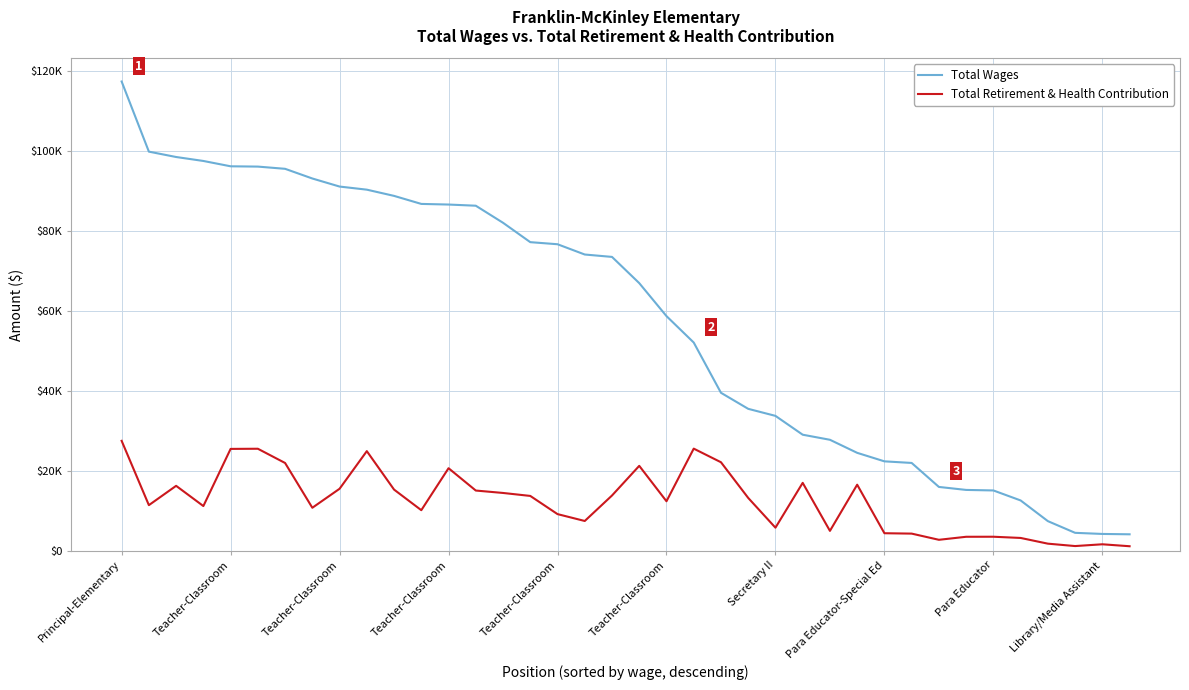

What are all the series names shown in the legend?

Total Wages, Total Retirement & Health Contribution